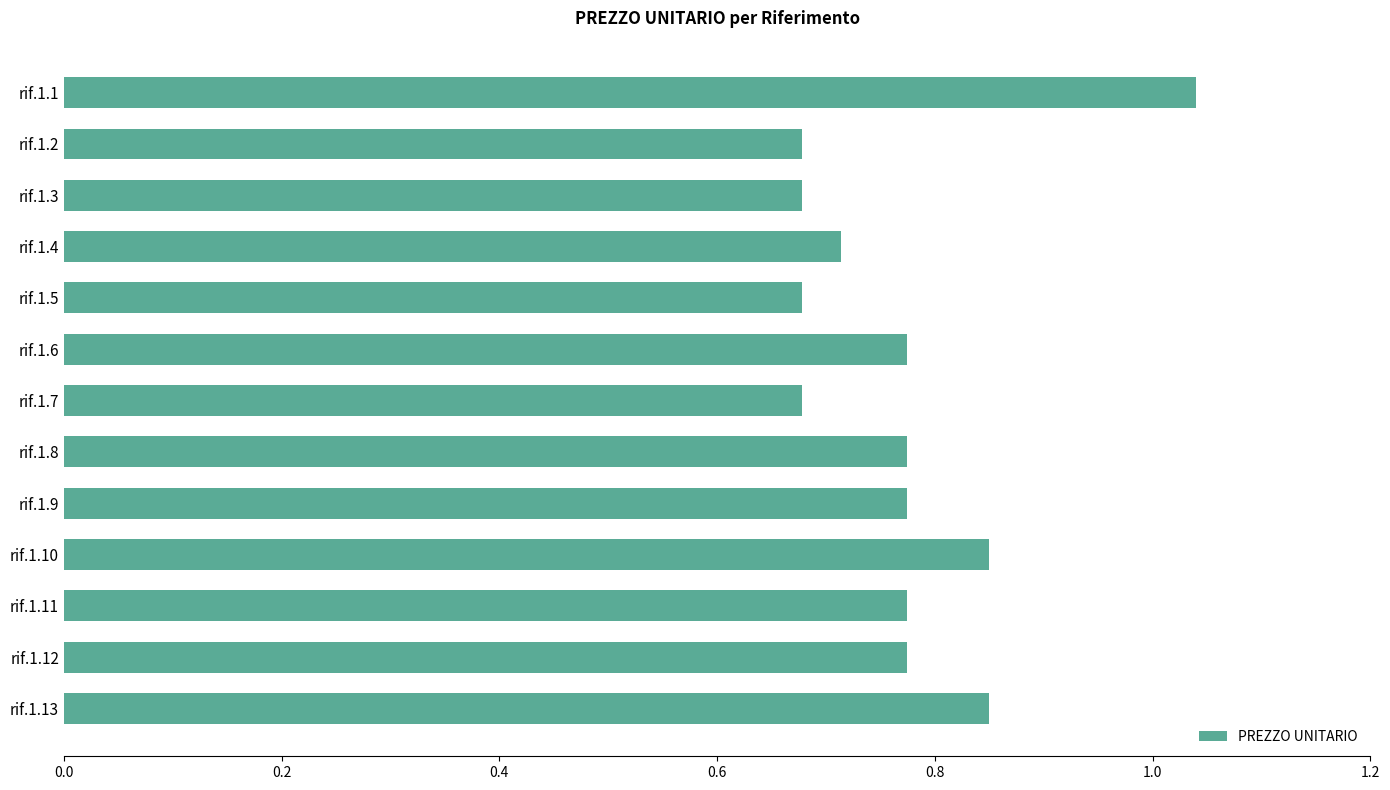

What is the sum of all values?

10.0